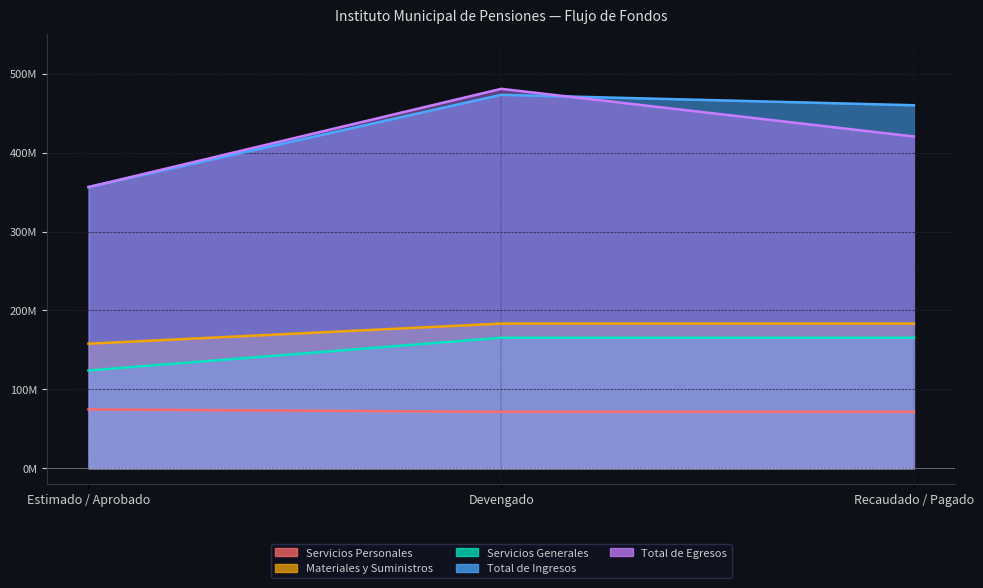

What is the difference between the Total de Ingresos values at Recaudado / Pagado and Estimado / Aprobado?

103729731.3